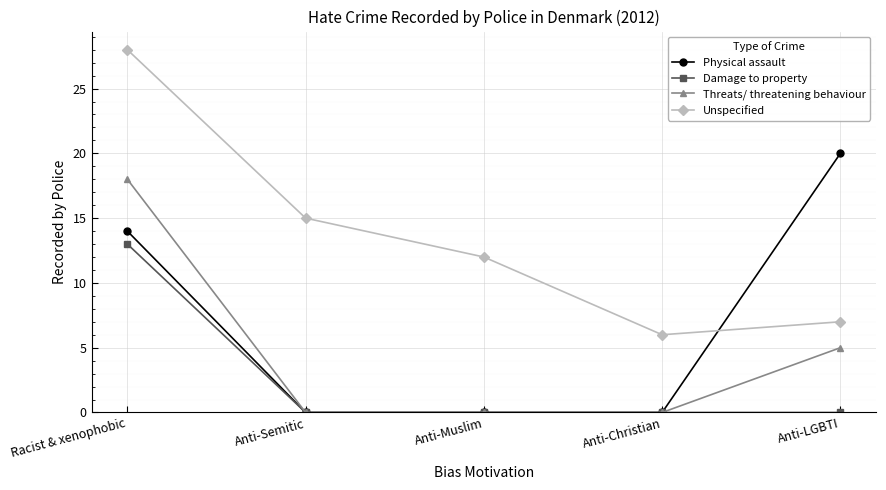

What is the average value of the Physical assault series?

7